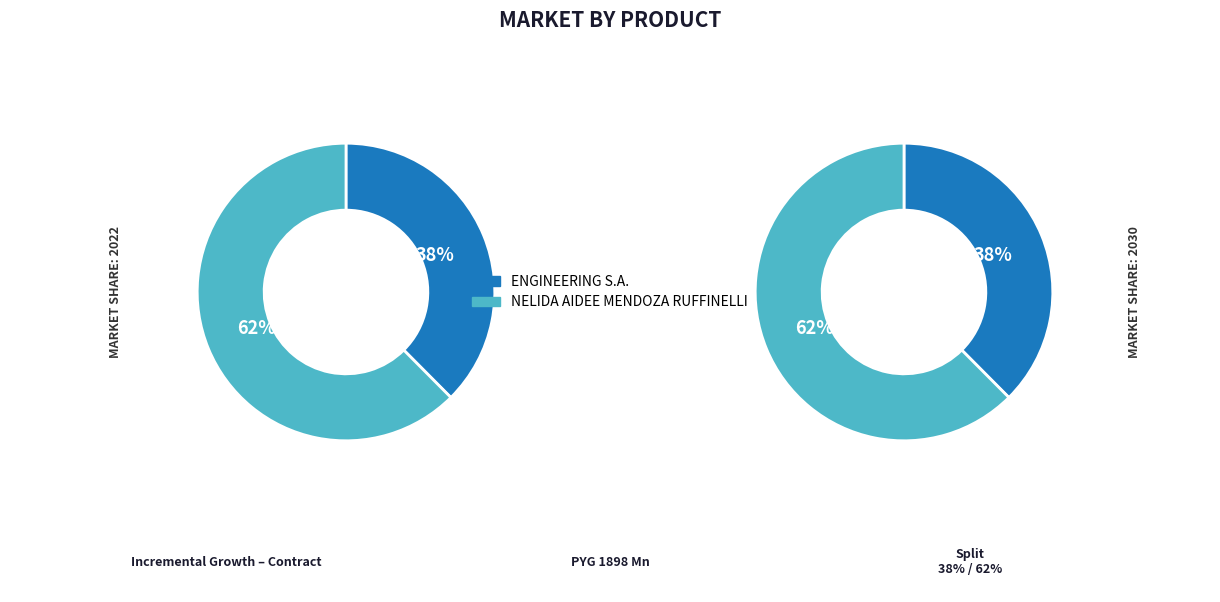

Is it true that ENGINEERING S.A. is 38% of the pie?

True